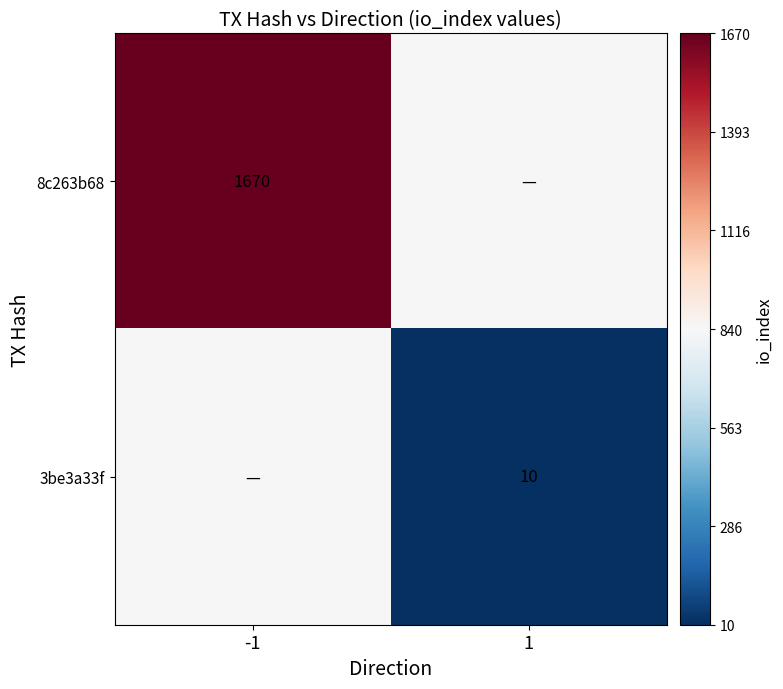

True or false: 3be3a33f has a value of 10 at 1.

True